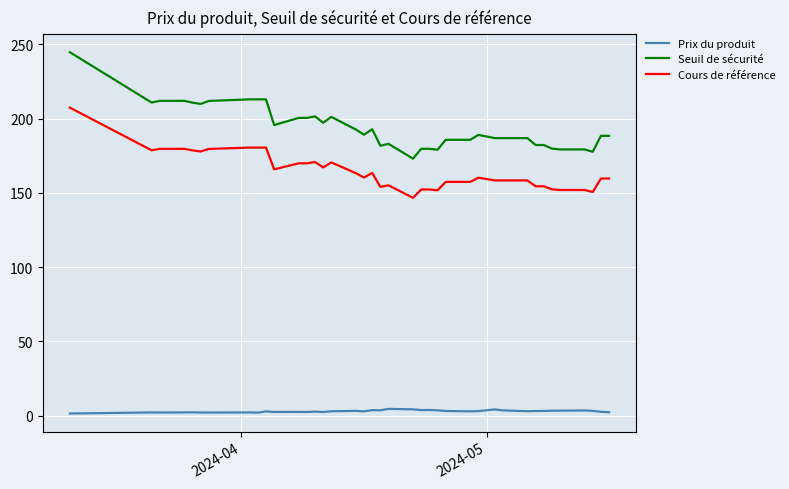

True or false: Cours de référence and Prix du produit intersect in this chart.

False